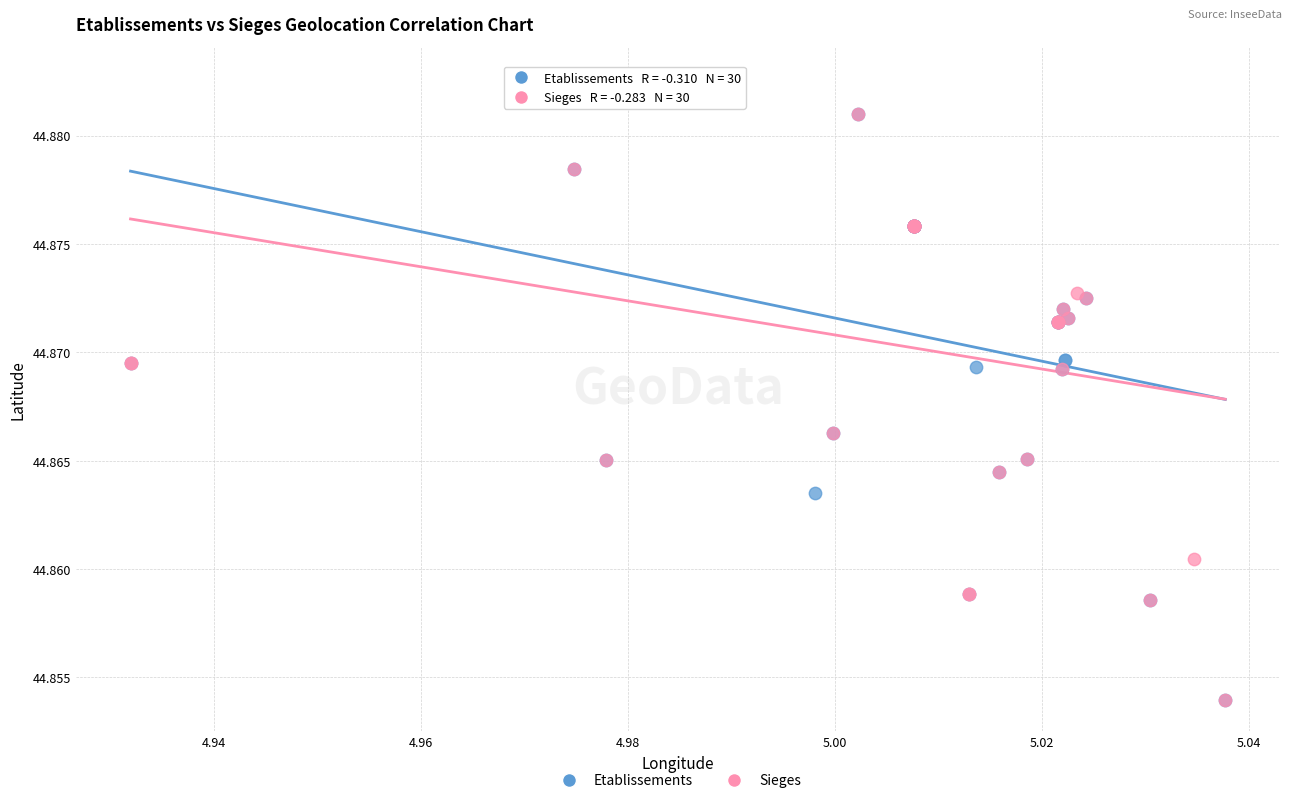

What are all the series names shown in the legend?

Etablissements, Sieges